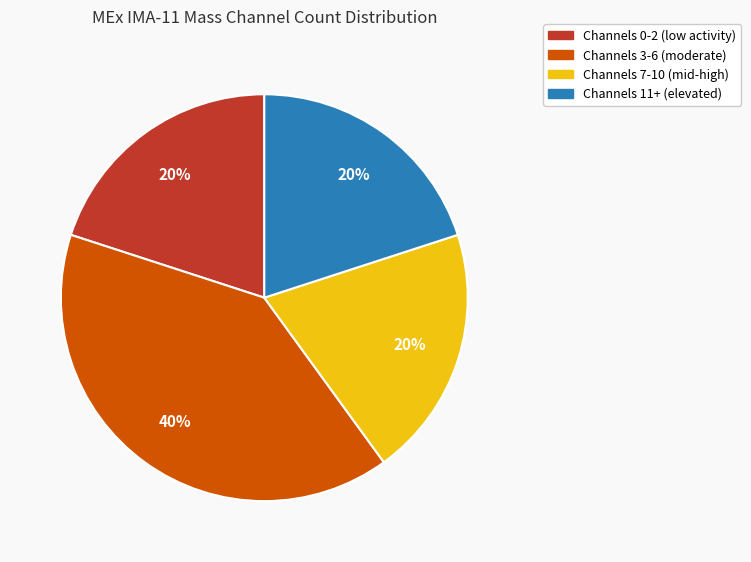

Is it true that Channels 3-6 (moderate) is 40% of the pie?

True